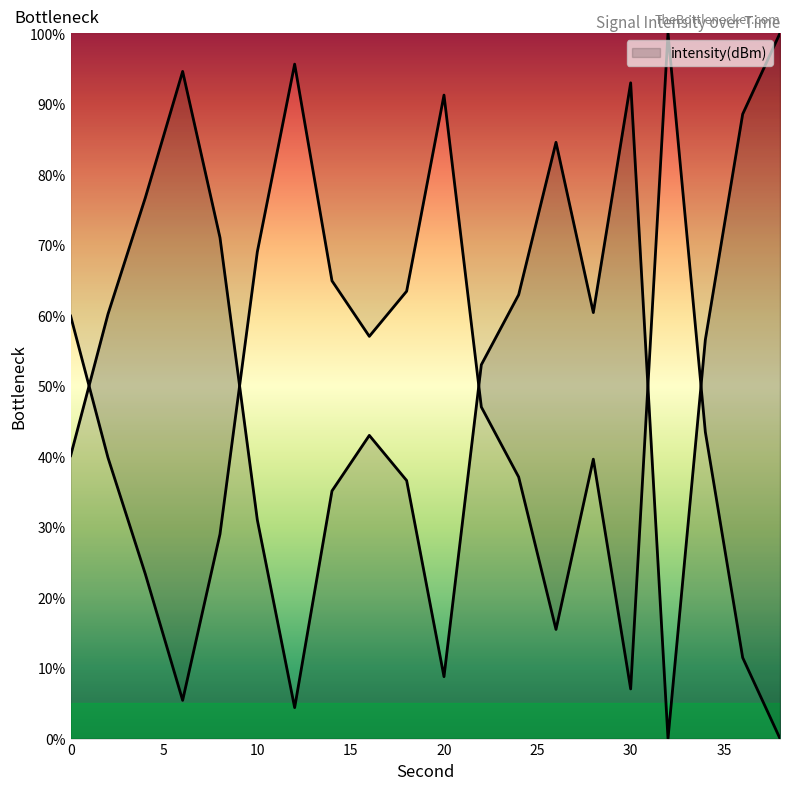

True or false: the data shows 94.6 at 6.

True